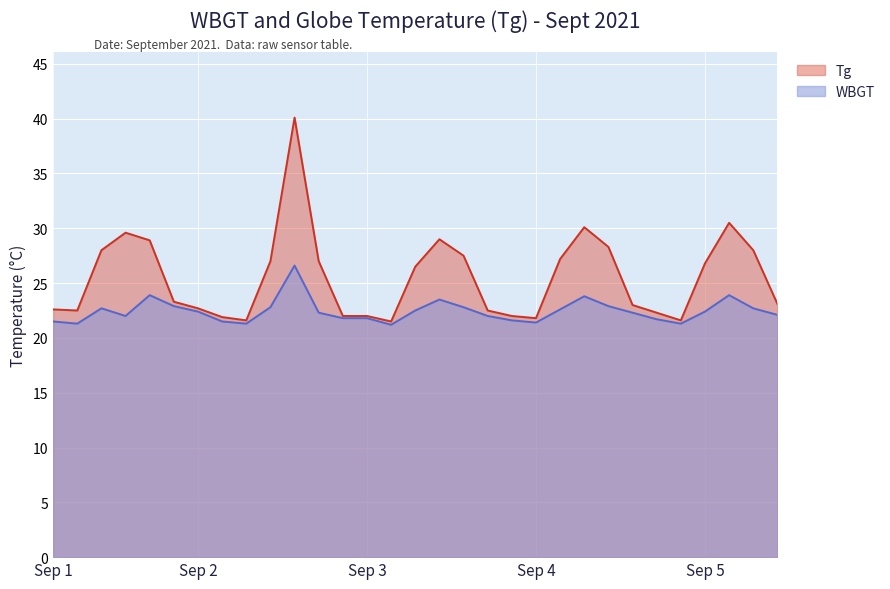

What is the average value of the Tg series?

25.5